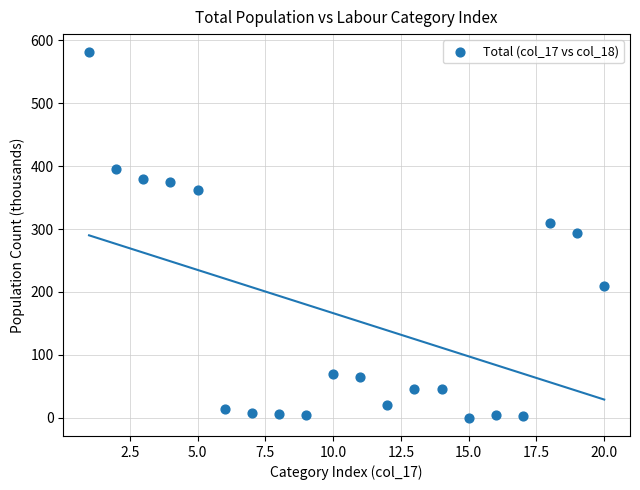

What is the range of Y values (max minus min)?

581